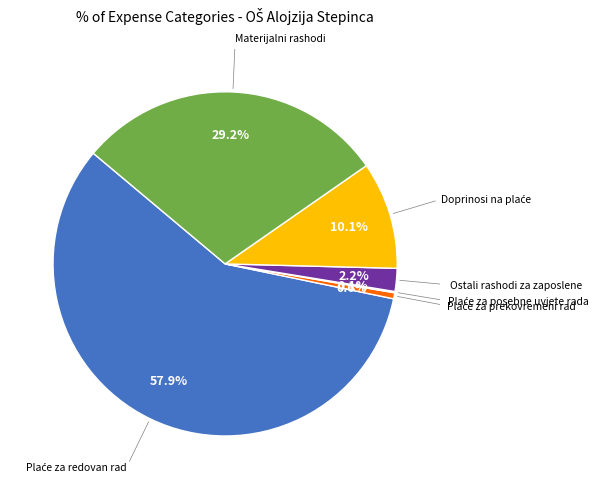

Is there a majority slice in this chart?

Yes